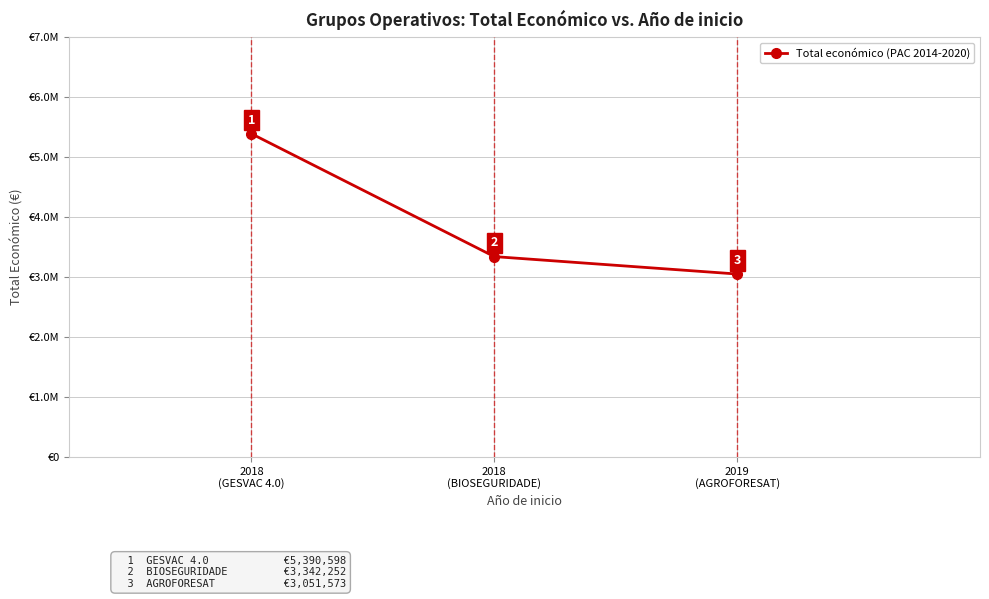

Reading right to left, what are all the values shown in this chart?

2019
(AGROFORESAT)=3051573	2018
(BIOSEGURIDADE)=3342252	2018
(GESVAC 4.0)=5390598